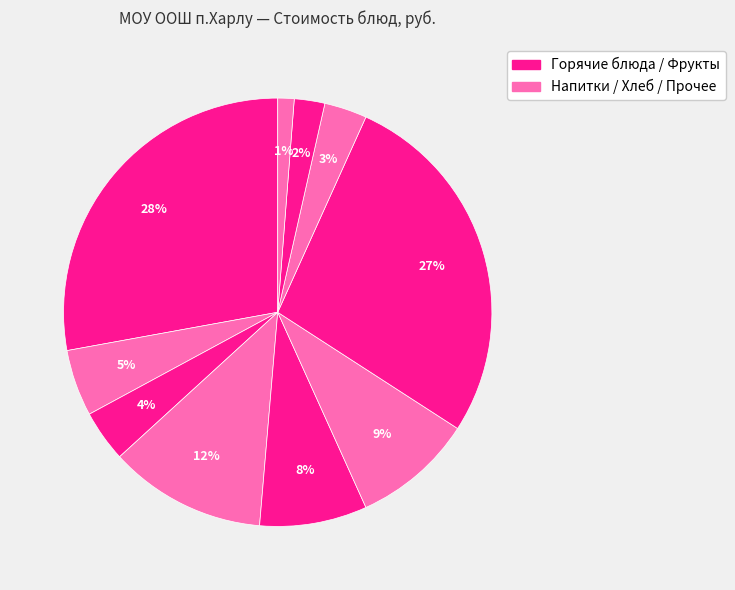

Count the number of slices in the pie.

10